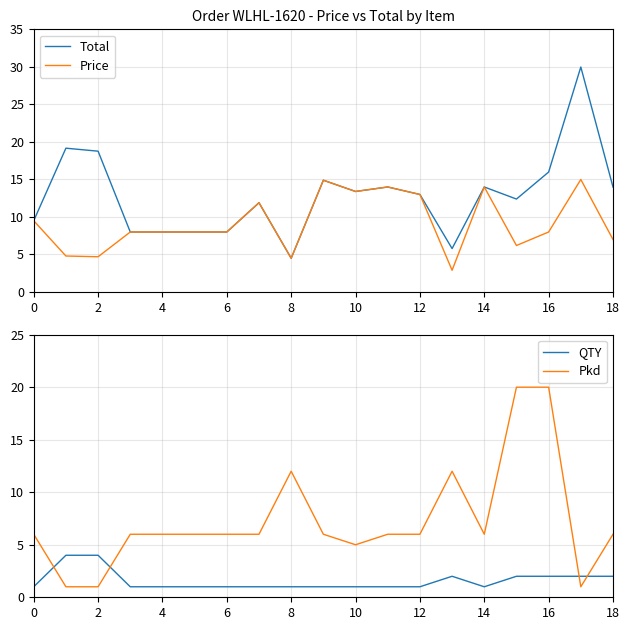

The value of Price at 0 is 9.5. True or false?

True